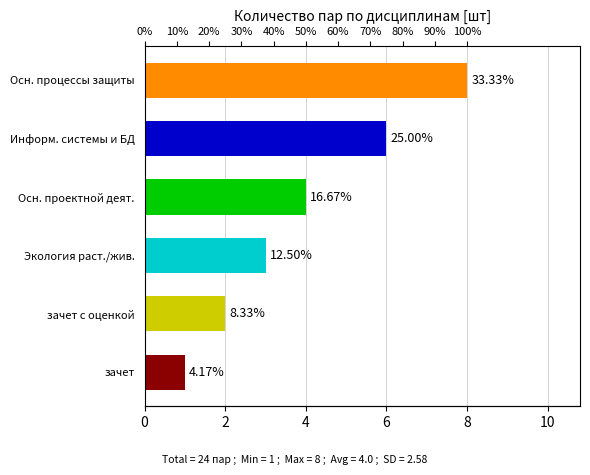

Reading left to right, what are all the values shown in this chart?

0=8	2=6	4=4	6=3	8=2	10=1